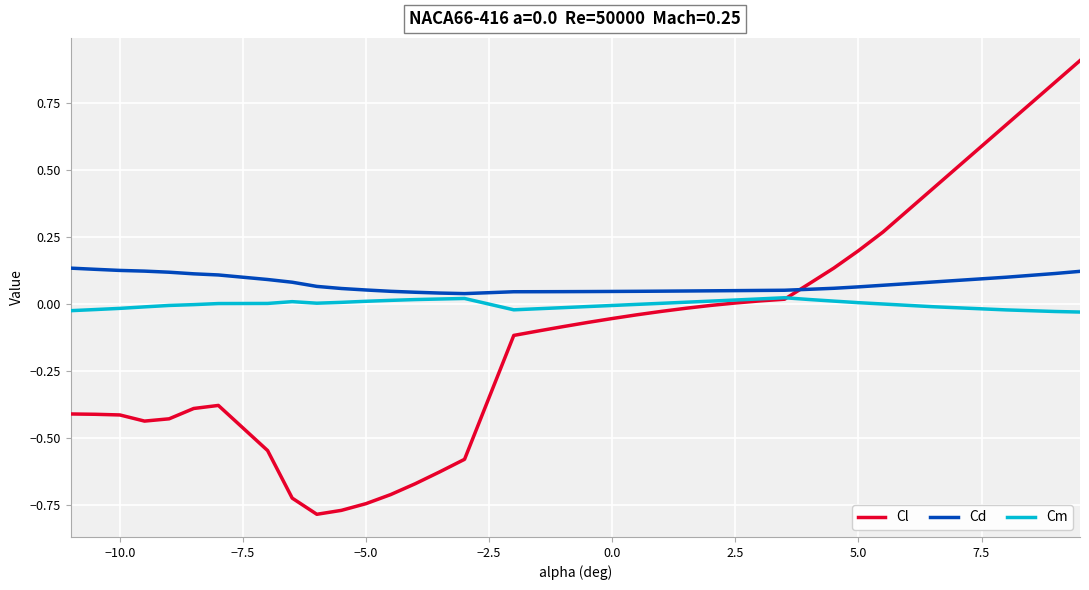

True or false: Cm has more than 2 points higher than both neighbors.

True